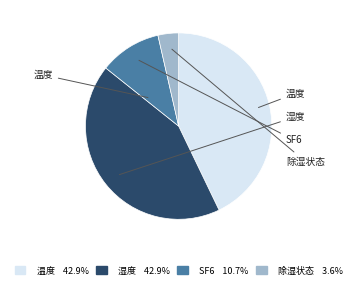

Is 湿度 the majority of the pie?

No